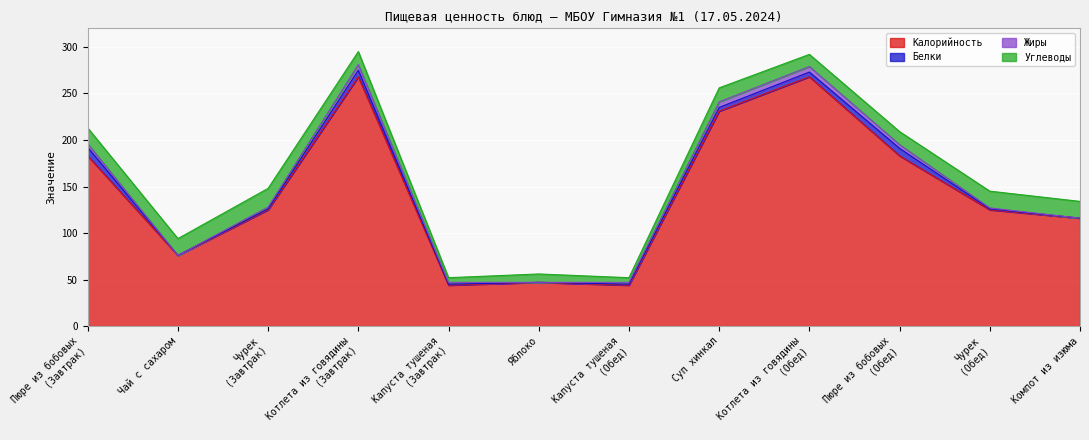

Reading left to right, extract all data points from this chart.

Калорийность: Пюре из бобовых
(Завтрак)=183	Чай с сахаром=76	Чурек
(Завтрак)=125	Котлета из говядины
(Завтрак)=268	Капуста тушеная
(Завтрак)=44	Яблоко=47	Капуста тушеная
(Обед)=44	Суп хинкал=231	Котлета из говядины
(Обед)=268	Пюре из бобовых
(Обед)=183	Чурек
(Обед)=125	Компот из изюма=116
Белки: Пюре из бобовых
(Завтрак)=9	Чай с сахаром=0	Чурек
(Завтрак)=1	Котлета из говядины
(Завтрак)=7	Капуста тушеная
(Завтрак)=1	Яблоко=0	Капуста тушеная
(Обед)=1	Суп хинкал=4	Котлета из говядины
(Обед)=5	Пюре из бобовых
(Обед)=8	Чурек
(Обед)=1	Компот из изюма=0
Жиры: Пюре из бобовых
(Завтрак)=4	Чай с сахаром=0	Чурек
(Завтрак)=2	Котлета из говядины
(Завтрак)=6	Капуста тушеная
(Завтрак)=2	Яблоко=0	Капуста тушеная
(Обед)=2	Суп хинкал=6	Котлета из говядины
(Обед)=6	Пюре из бобовых
(Обед)=4	Чурек
(Обед)=1	Компот из изюма=0
Углеводы: Пюре из бобовых
(Завтрак)=17	Чай с сахаром=18	Чурек
(Завтрак)=20	Котлета из говядины
(Завтрак)=14	Капуста тушеная
(Завтрак)=5	Яблоко=9	Капуста тушеная
(Обед)=5	Суп хинкал=15	Котлета из говядины
(Обед)=13	Пюре из бобовых
(Обед)=14	Чурек
(Обед)=18	Компот из изюма=18